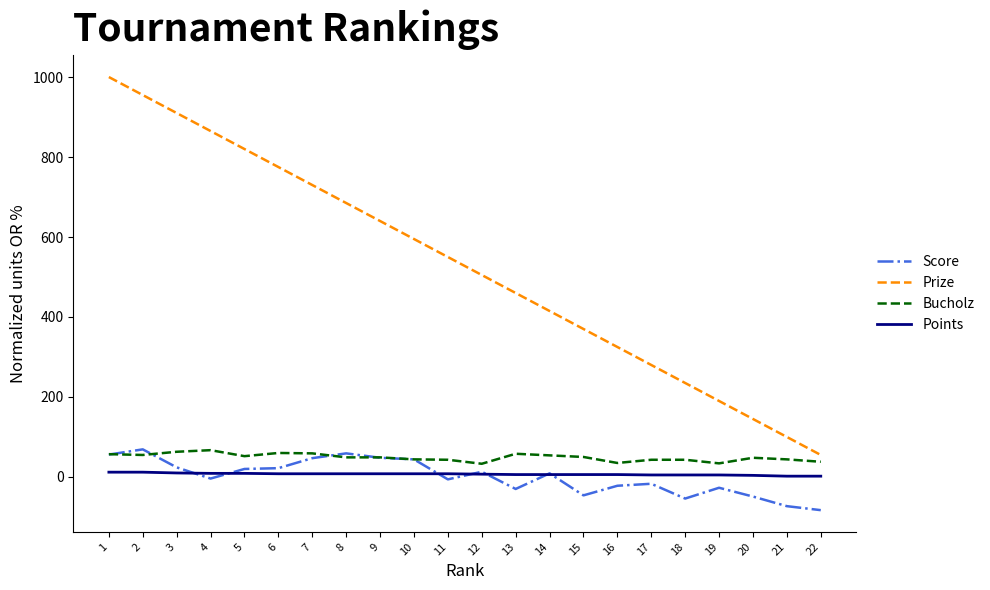

Between 5 and 9, which series saw the biggest shift?

Prize